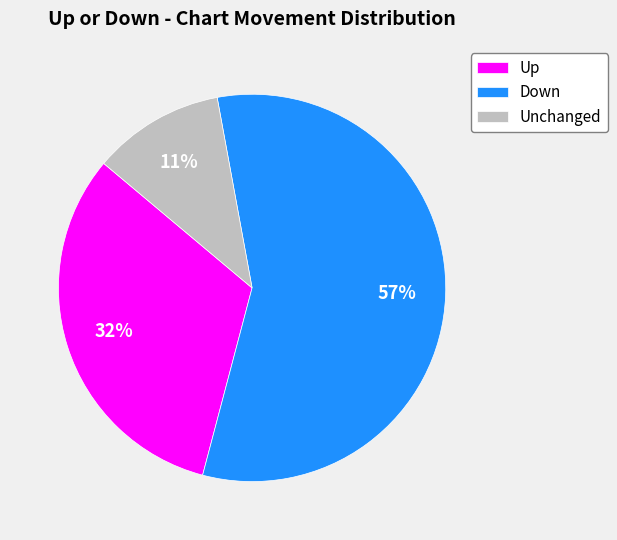

To the nearest percent, what is the difference between the largest and smallest slice percentages?

46%